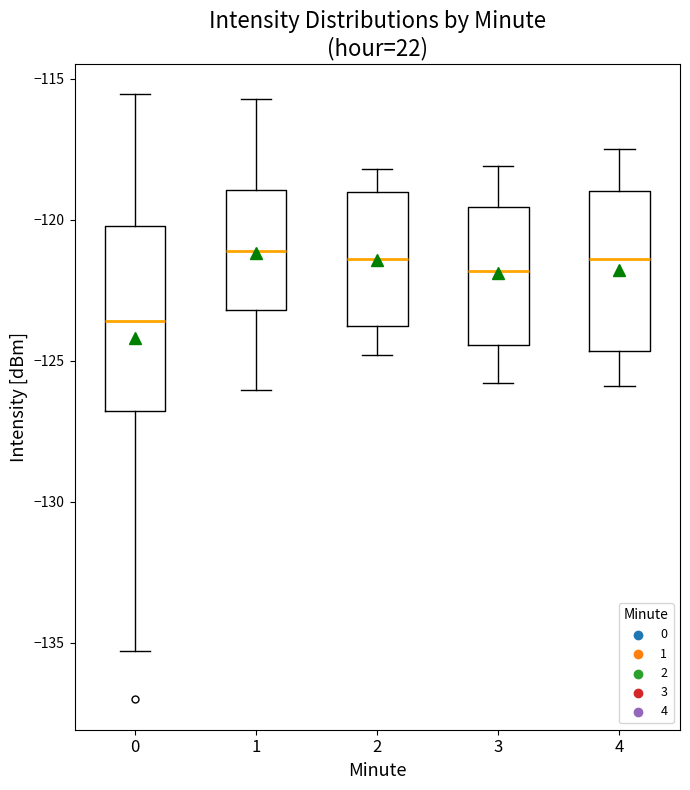

Reading left to right, read every box against the y-axis: the position of its median line, the range the box covers, and the ends of its whiskers. The values are not printed on the chart, so give them approximately, as read against the axis.

0: median -123.5, box -127.0 to -120.0, whiskers -135.5 to -115.5
1: median -121.0, box -123.0 to -119.0, whiskers -126.0 to -115.5
2: median -121.5, box -124.0 to -119.0, whiskers -125.0 to -118.0
3: median -122.0, box -124.5 to -119.5, whiskers -126.0 to -118.0
4: median -121.5, box -124.5 to -119.0, whiskers -126.0 to -117.5